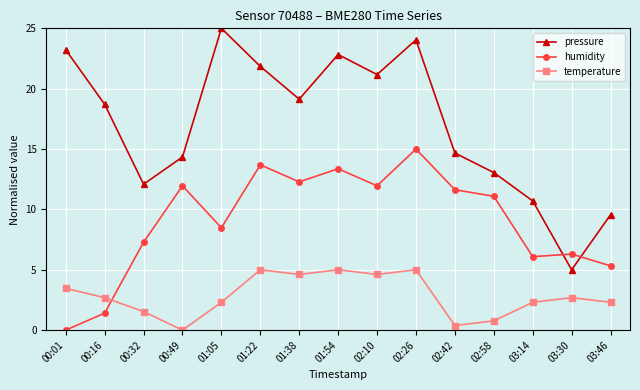

List the series in order of their peak value, lowest first.

temperature, humidity, pressure